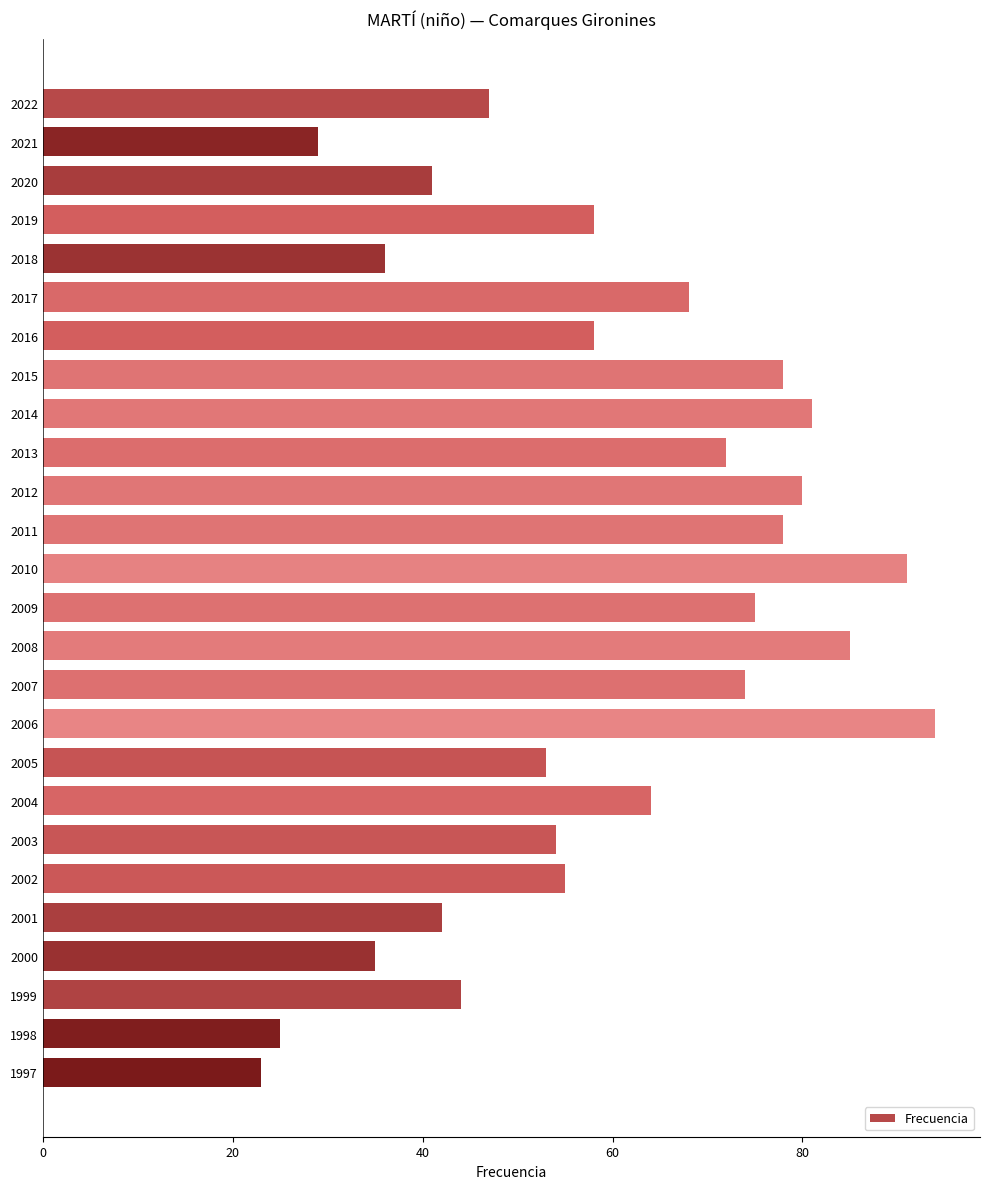

Which has a higher value, 2008 or 2021?

2008